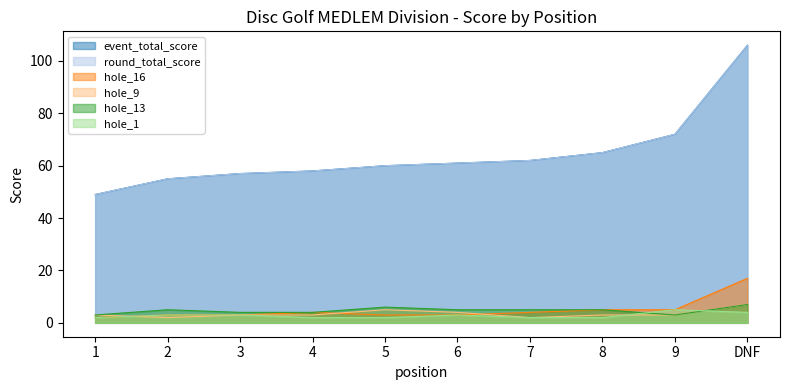

At which category does hole_9 reach its first local peak?

5